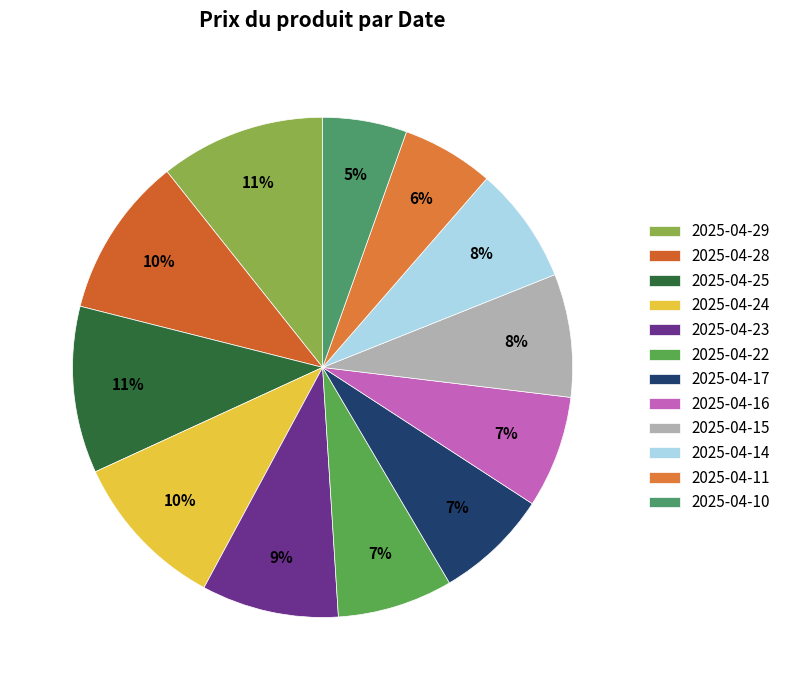

Which slice is the largest?

2025-04-25